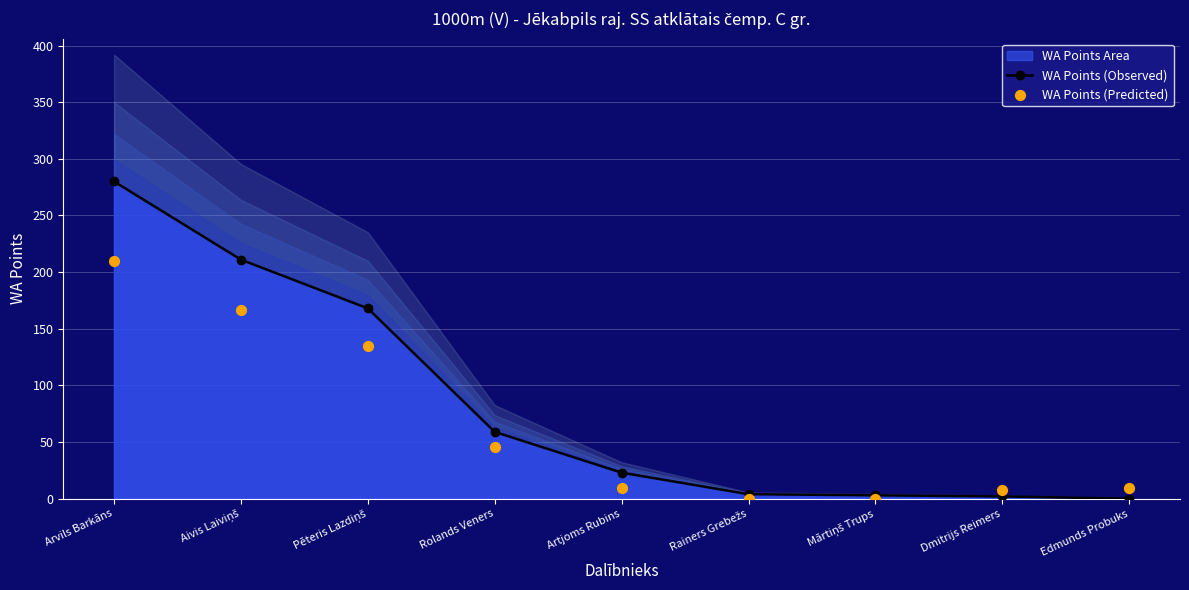

What is the total value across all series at Edmunds Probuks?

9.9